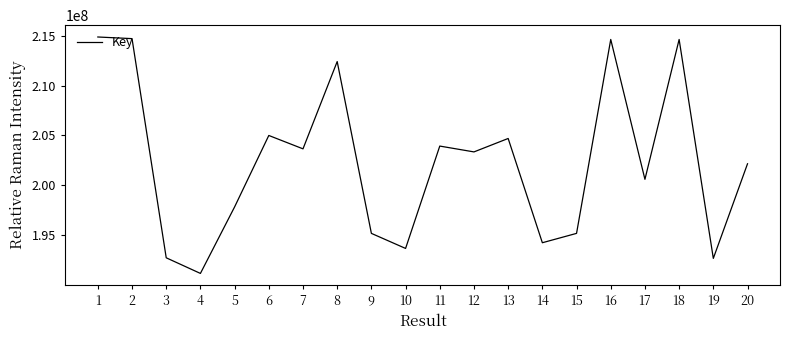

What is the smallest value displayed?

191199350